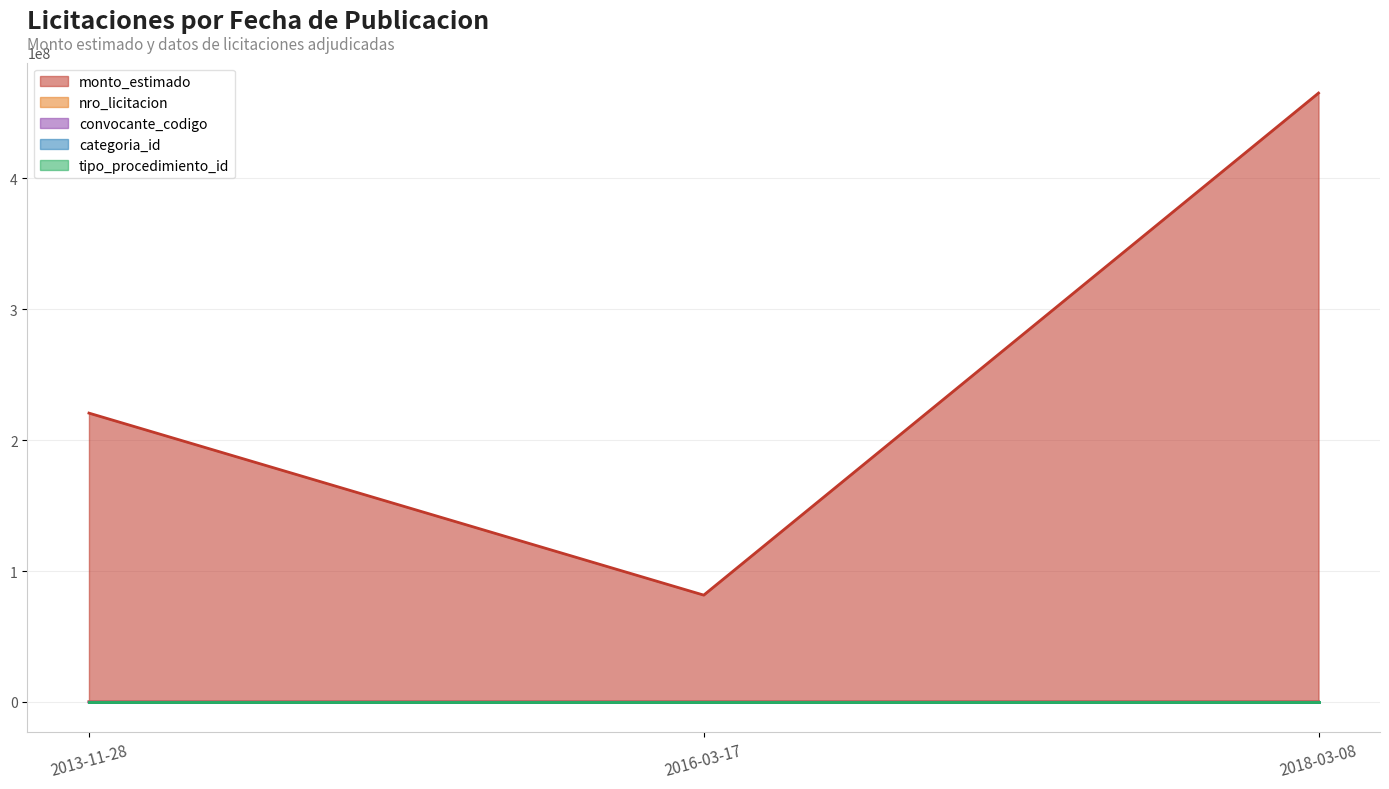

What is the difference between the convocante_codigo values at 2013-11-28 and 2016-03-17?

87